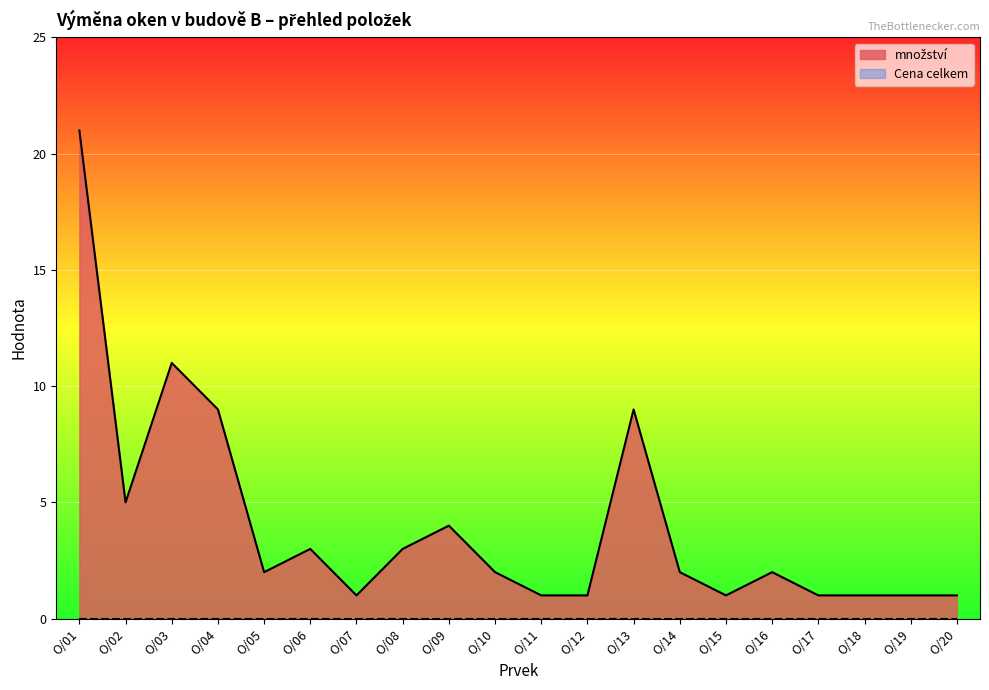

True or false: the data shows 5 at O/02.

True